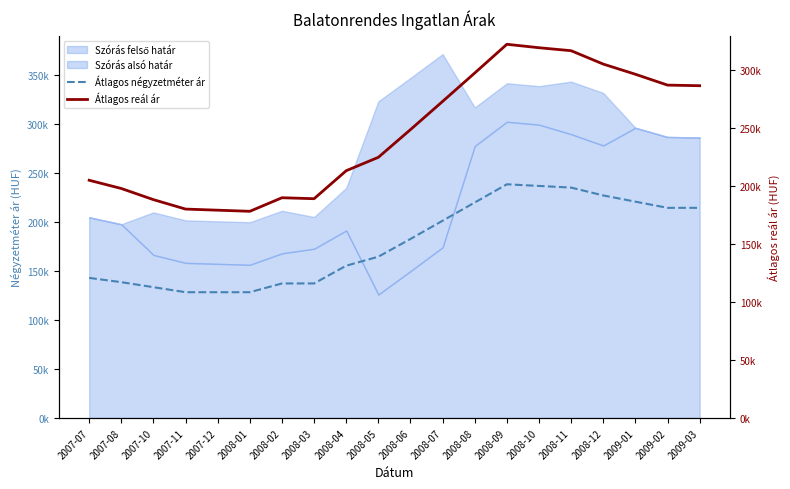

At which label does Átlagos reál ár first exceed 248503?

2008-07